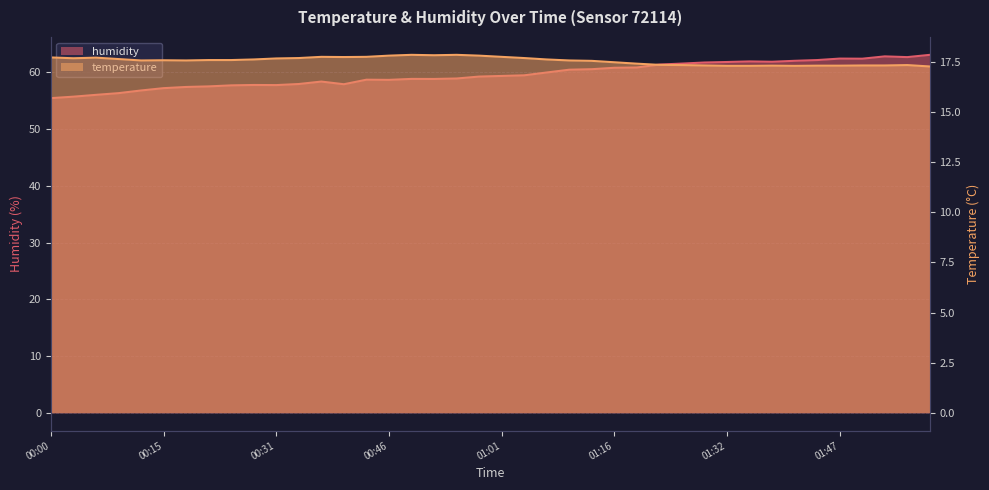

Reading right to left, extract all data points from this chart.

temperature: 01:59=17.3	01:56=17.3	01:53=17.3	01:50=17.3	01:47=17.3	01:44=17.3	01:41=17.3	01:38=17.3	01:35=17.3	01:32=17.3	01:29=17.3	01:26=17.3	01:23=17.4	01:20=17.4	01:16=17.5	01:13=17.6	01:10=17.6	01:07=17.6	01:04=17.7	01:01=17.8	00:58=17.8	00:55=17.9	00:52=17.8	00:49=17.9	00:46=17.8	00:43=17.8	00:40=17.7	00:37=17.8	00:34=17.7	00:31=17.7	00:28=17.6	00:25=17.6	00:21=17.6	00:18=17.6	00:15=17.6	00:12=17.6	00:09=17.6	00:06=17.7	00:03=17.7	00:00=17.7
humidity: 01:59=63.1	01:56=62.7	01:53=62.8	01:50=62.4	01:47=62.4	01:44=62.1	01:41=62.0	01:38=61.9	01:35=61.9	01:32=61.8	01:29=61.7	01:26=61.5	01:23=61.4	01:20=60.8	01:16=60.8	01:13=60.5	01:10=60.5	01:07=60.0	01:04=59.5	01:01=59.4	00:58=59.2	00:55=58.9	00:52=58.8	00:49=58.8	00:46=58.7	00:43=58.7	00:40=57.9	00:37=58.4	00:34=57.9	00:31=57.7	00:28=57.8	00:25=57.7	00:21=57.5	00:18=57.4	00:15=57.2	00:12=56.8	00:09=56.3	00:06=56.0	00:03=55.7	00:00=55.4